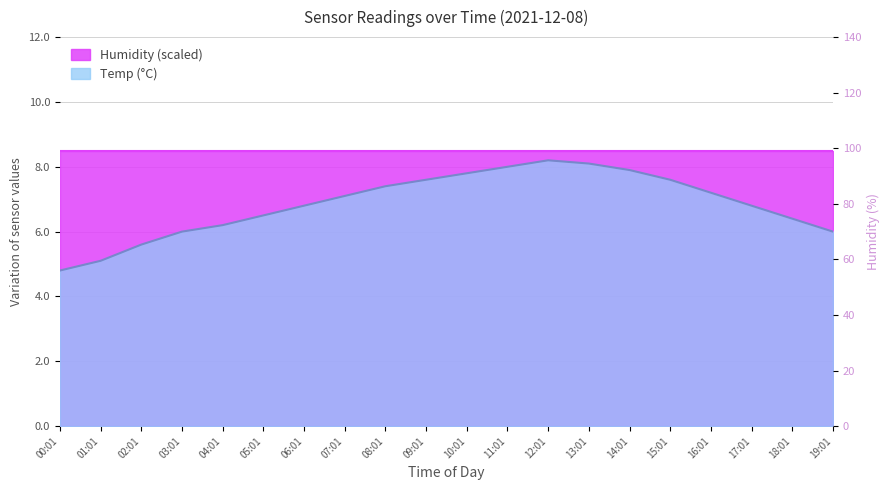

What is the average value?

6.9